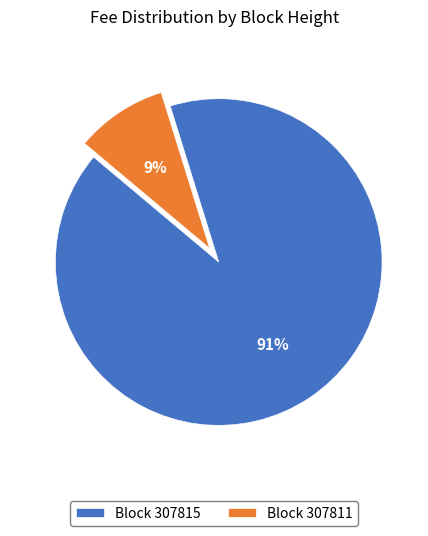

Does any single category account for the majority?

Yes